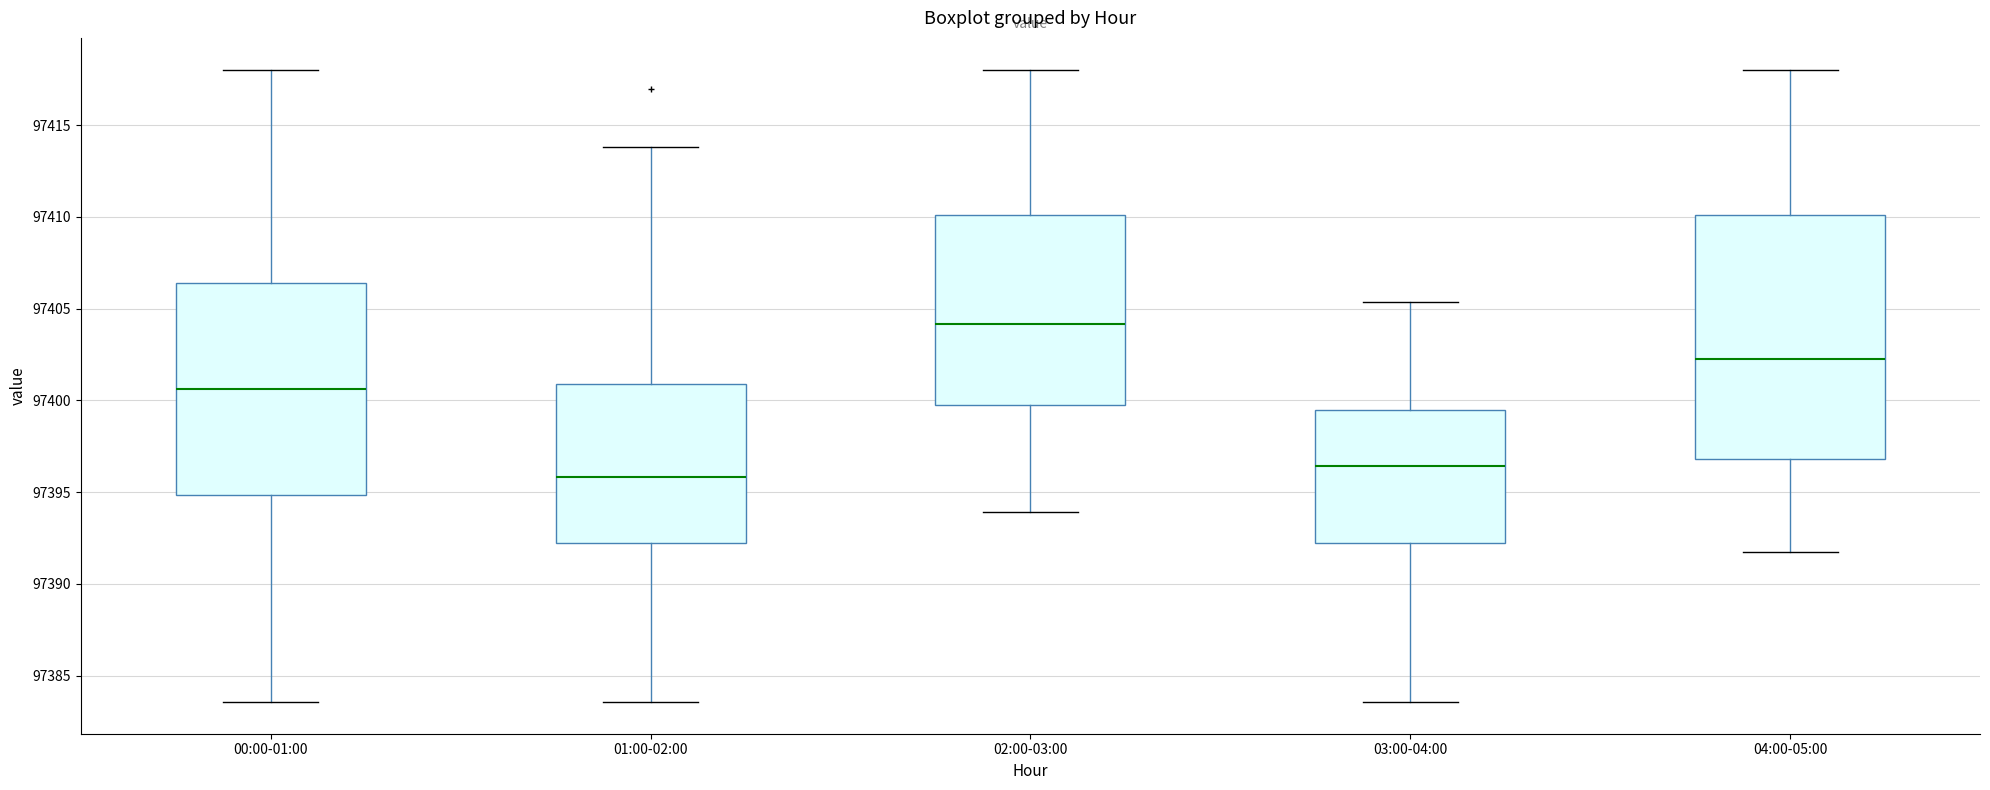

Reading left to right, transcribe this box plot: for each box, give where its median line is, the range the box spans, and where its two whiskers end, as read against the y-axis. The values are not printed on the chart, so give them approximately, as read against the axis.

00:00-01:00: median 97400.5, box 97395.0 to 97406.5, whiskers 97383.5 to 97418.0
01:00-02:00: median 97396.0, box 97392.0 to 97401.0, whiskers 97383.5 to 97414.0
02:00-03:00: median 97404.0, box 97400.0 to 97410.0, whiskers 97394.0 to 97418.0
03:00-04:00: median 97396.5, box 97392.0 to 97399.5, whiskers 97383.5 to 97405.5
04:00-05:00: median 97402.5, box 97397.0 to 97410.0, whiskers 97391.5 to 97418.0